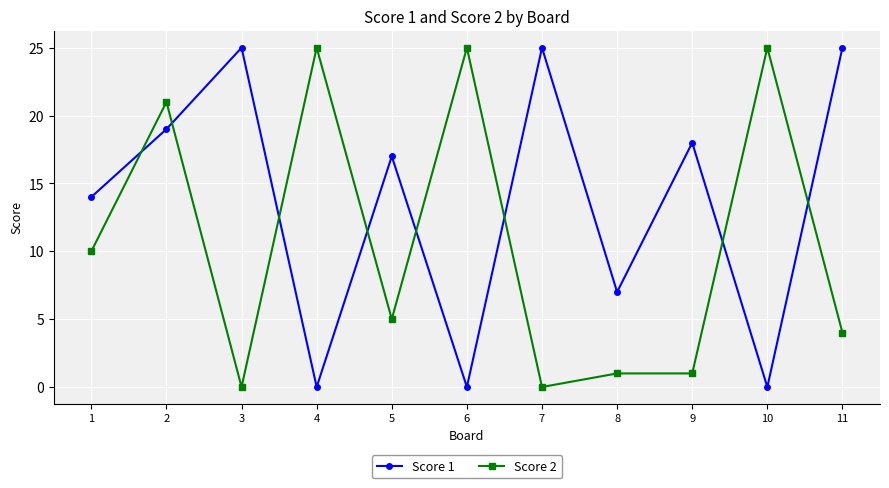

Between 2 and 6, which series saw the biggest shift?

Score 1